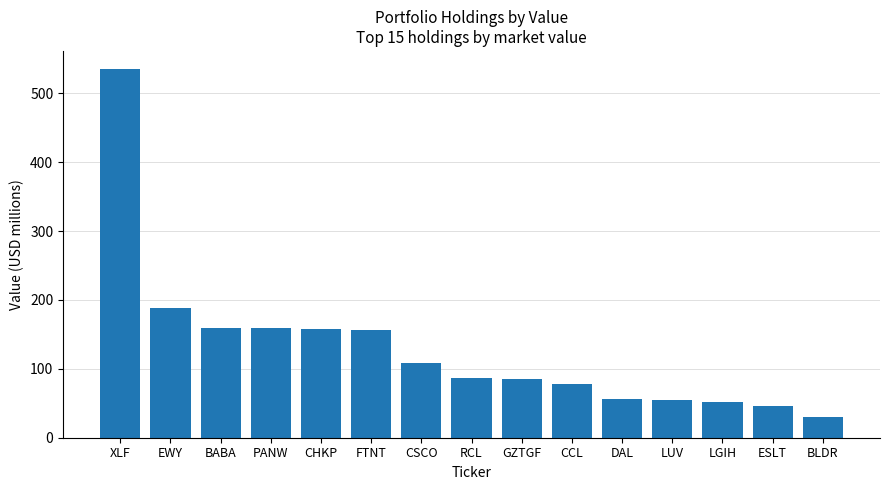

What is the average value?

130.1